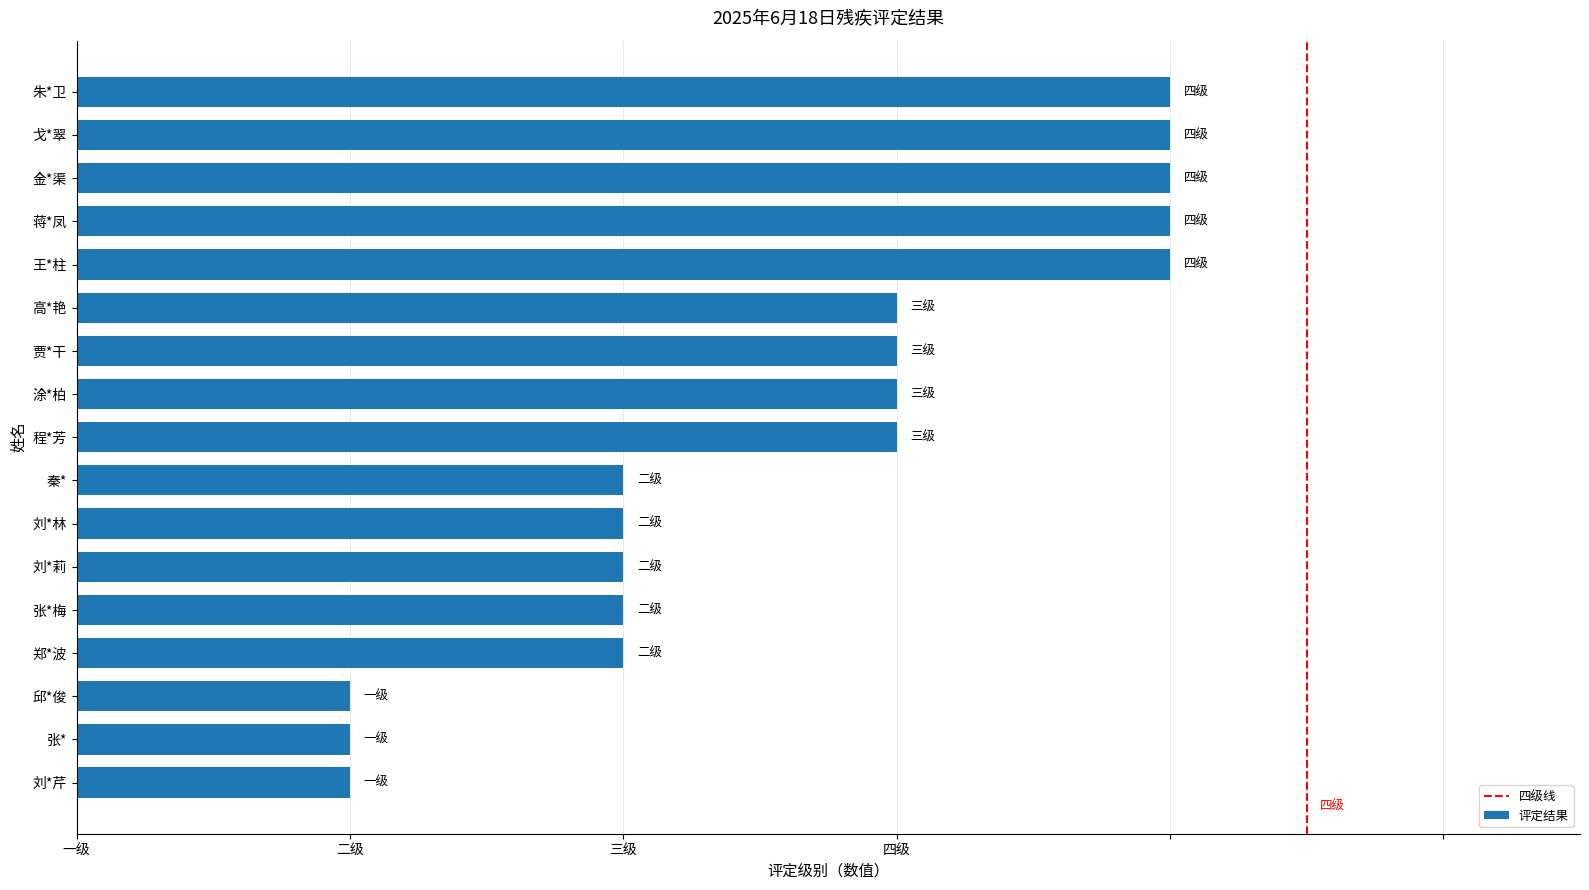

The chart shows a value of 2 at 秦*. True or false?

True